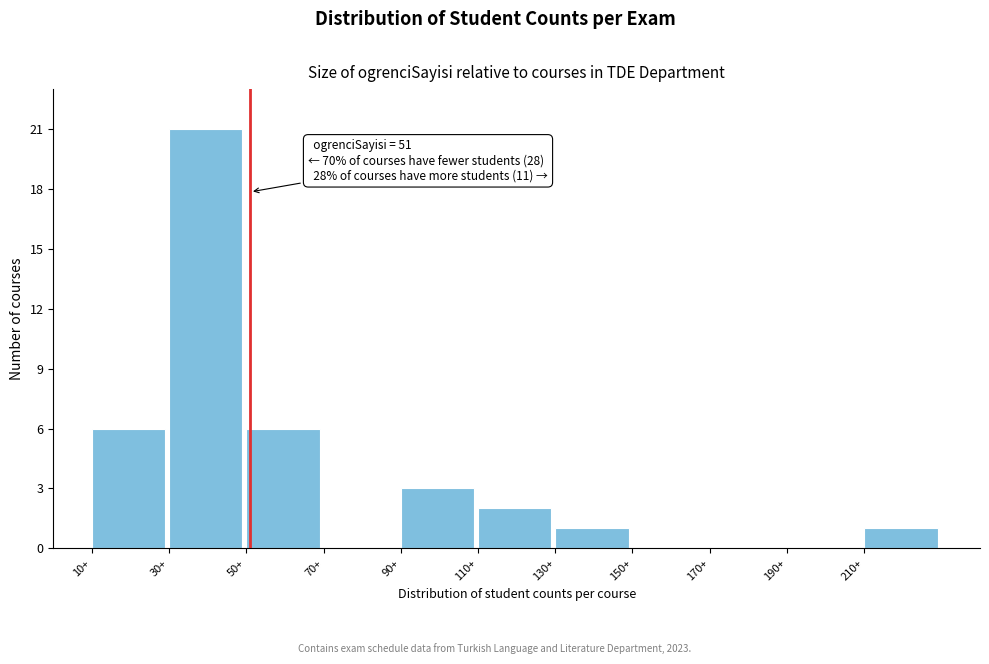

Over which range of the x-axis is the bar tallest?

30 to 50